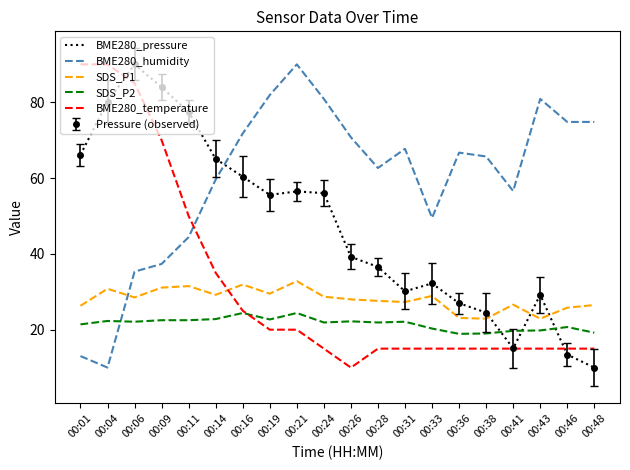

How many times do BME280_temperature and BME280_pressure cross each other?

2